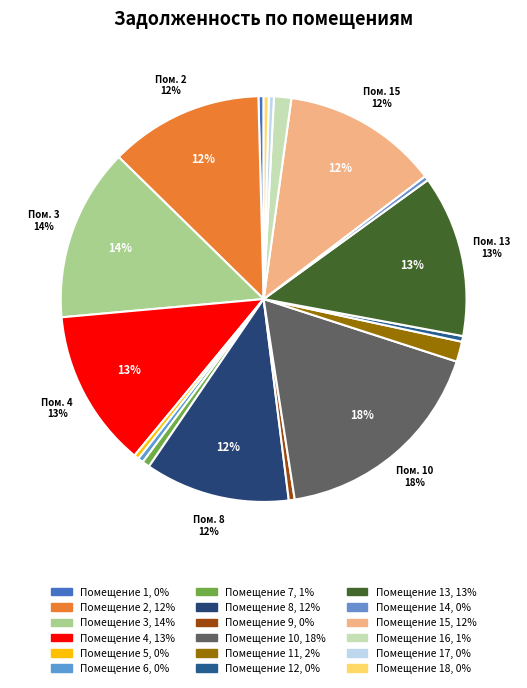

Count the number of slices in the pie.

18